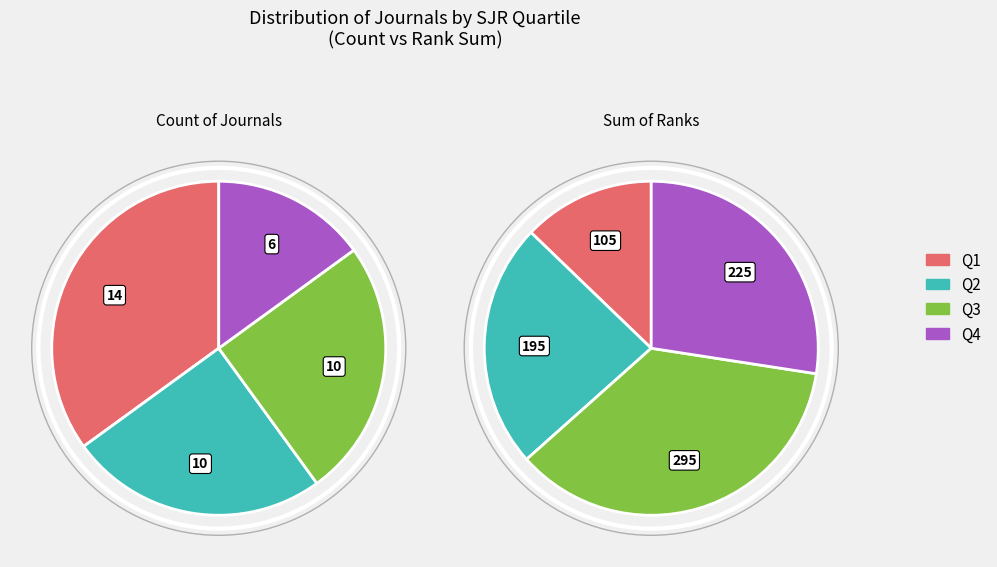

Does Q4 represent more than half of the total?

No